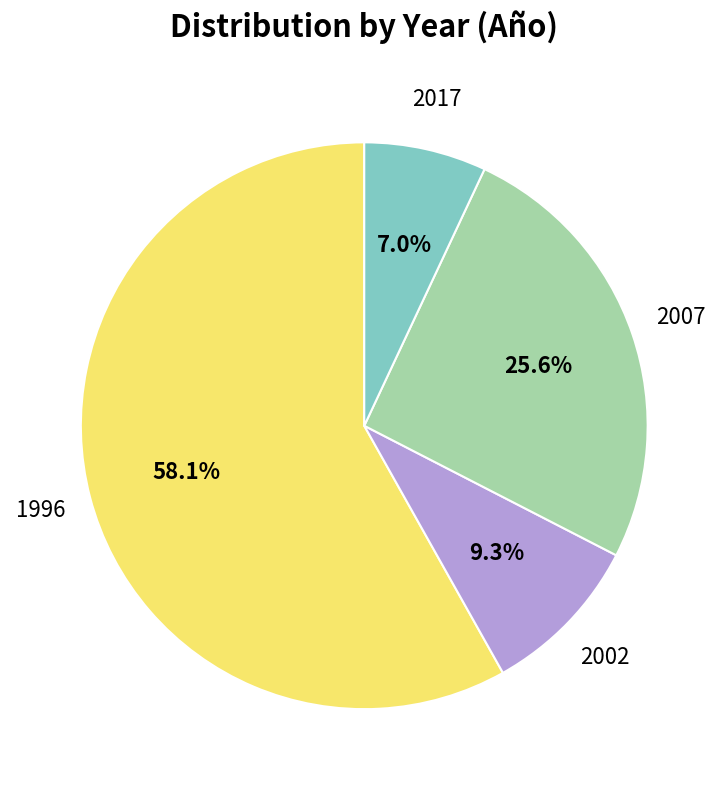

To the nearest percent, what is the difference between the 2017 and 2007 slice percentages?

19%